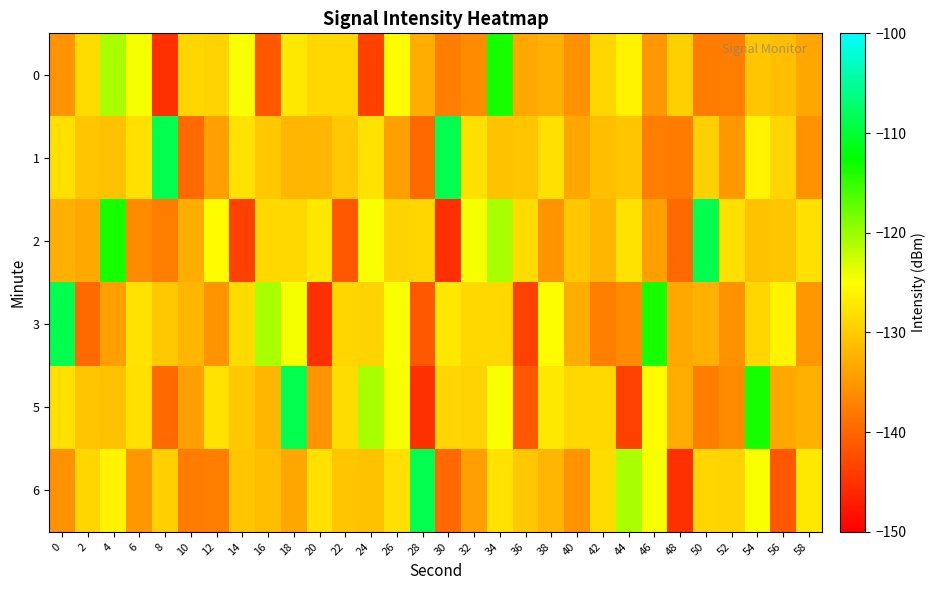

How many series are shown in this chart?

6